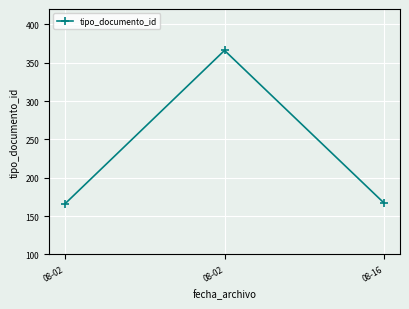

List the labels in order of value, smallest first.

08-02, 08-16, 08-02